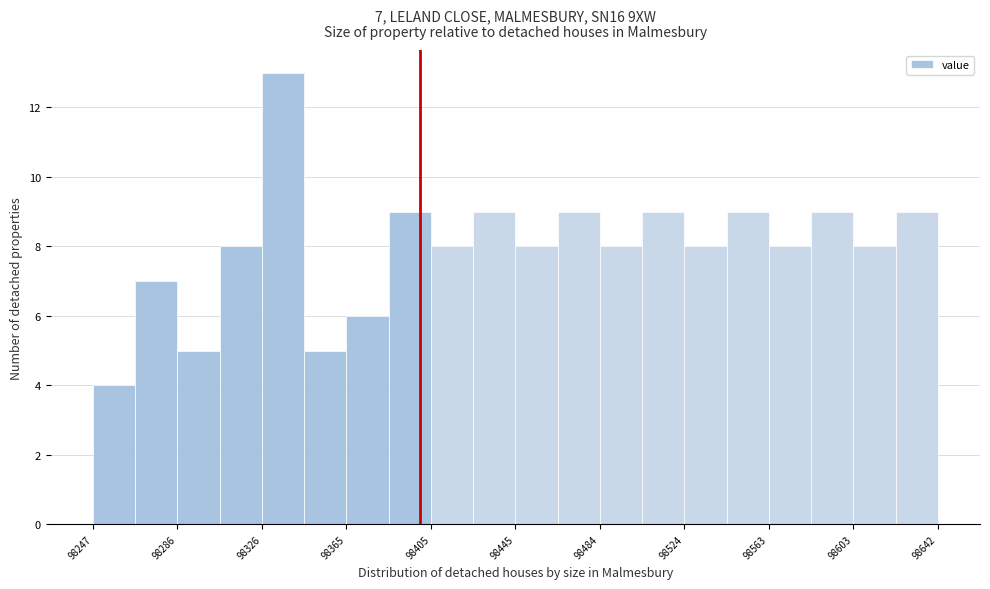

Around what value on the x-axis is the tallest bar? Give the approximate position of its centre, as read against the axis.

98335